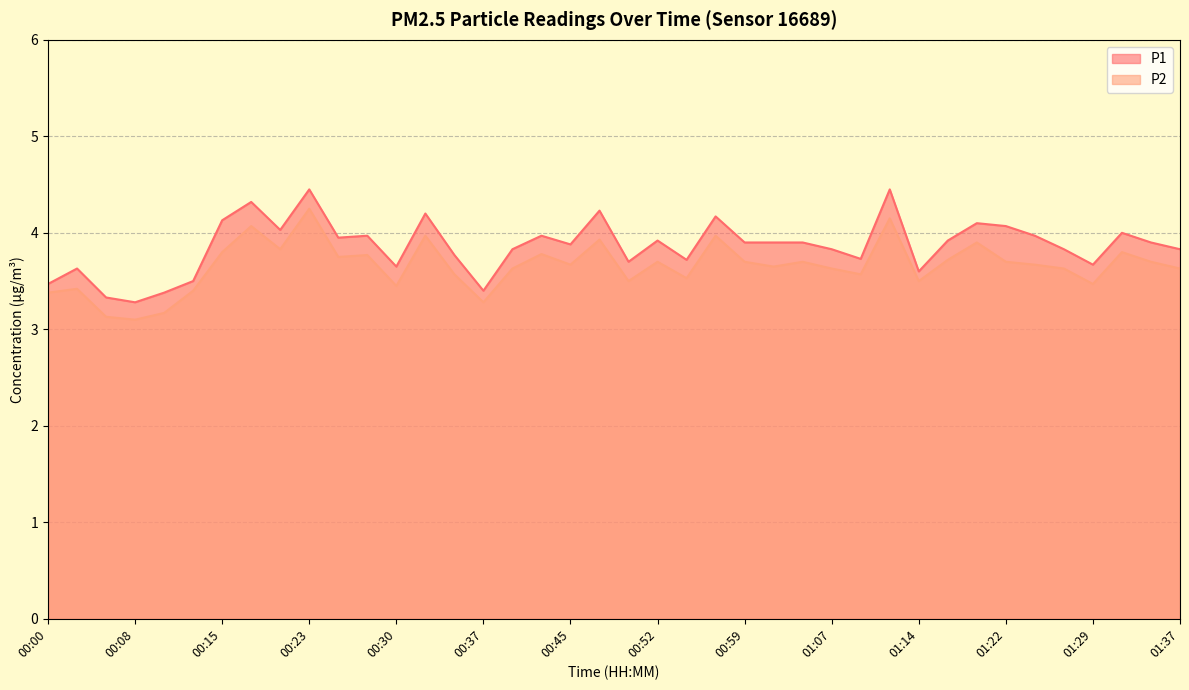

How many lines are shown in the chart?

2